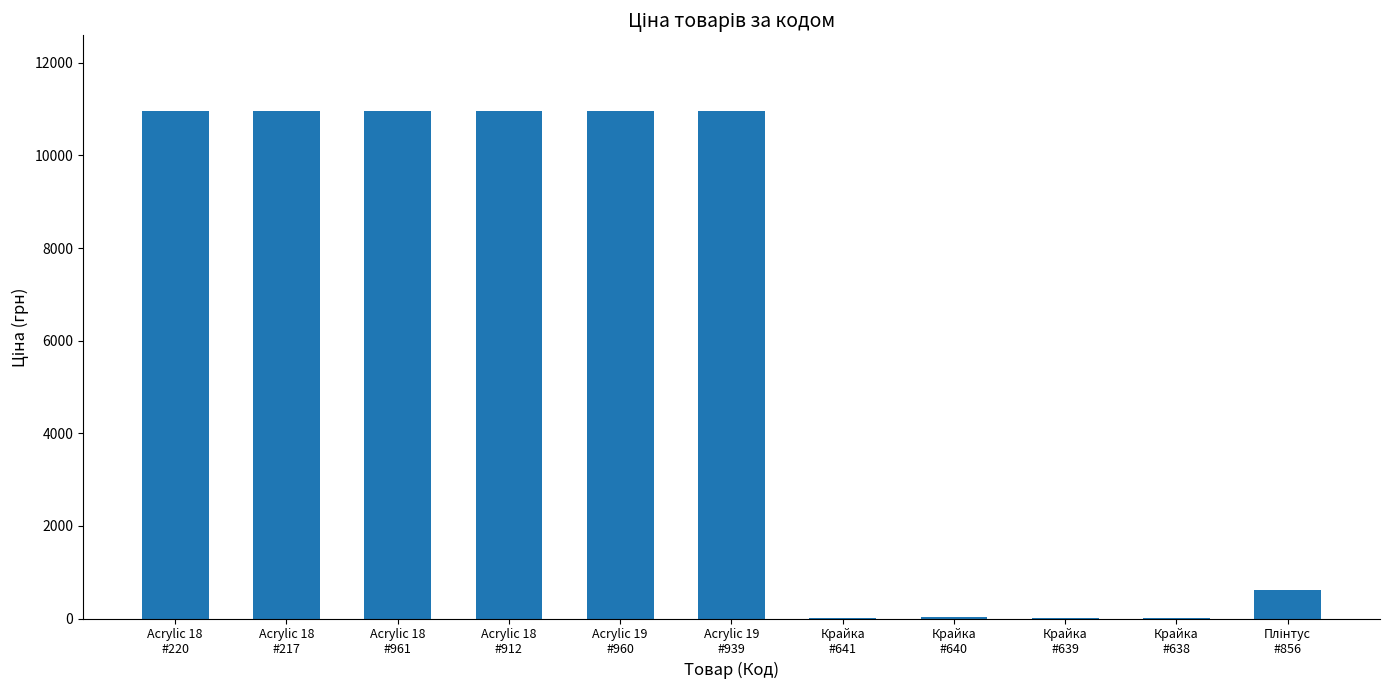

What is the greatest value displayed?

10952.0